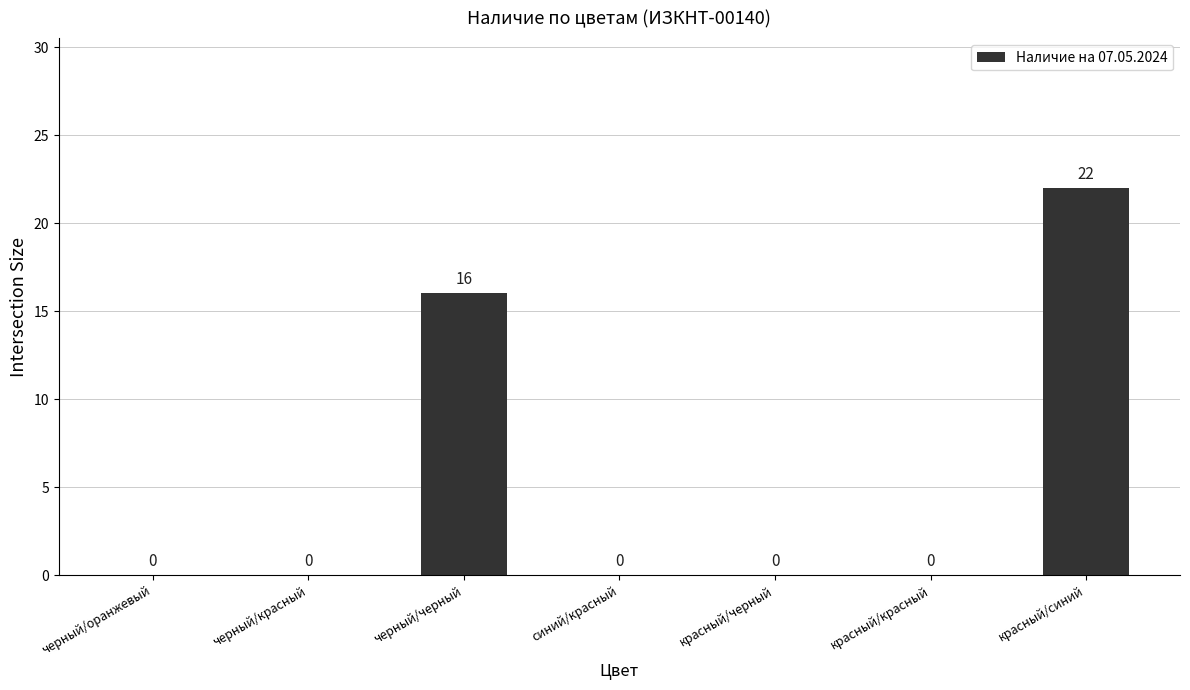

True or false: the data shows -14 at черный/красный.

False